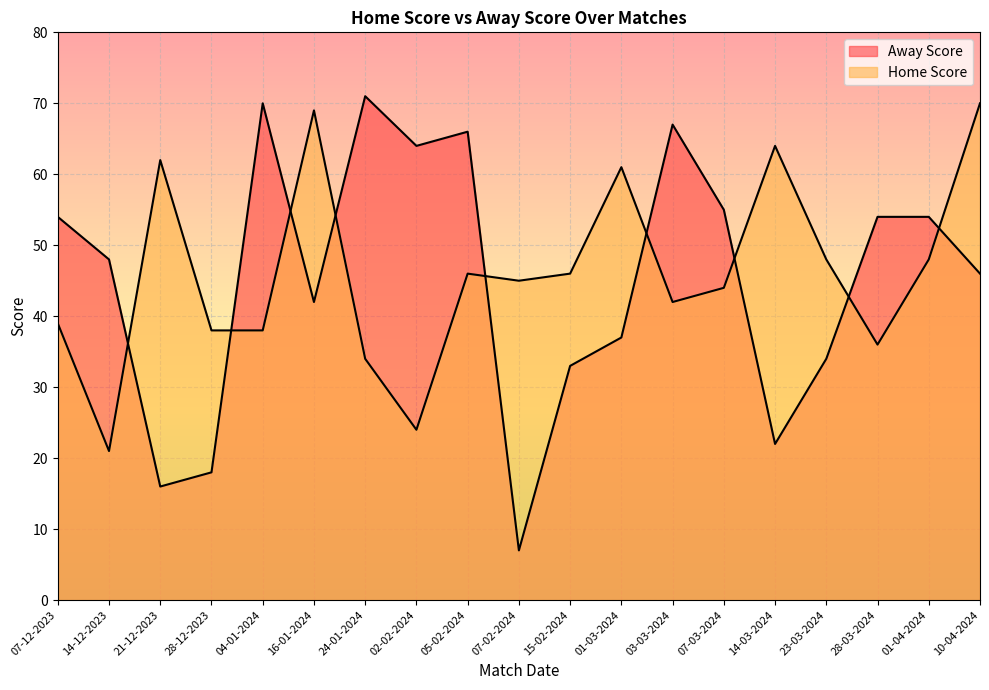

At which category does Home Score reach its first local peak?

21-12-2023